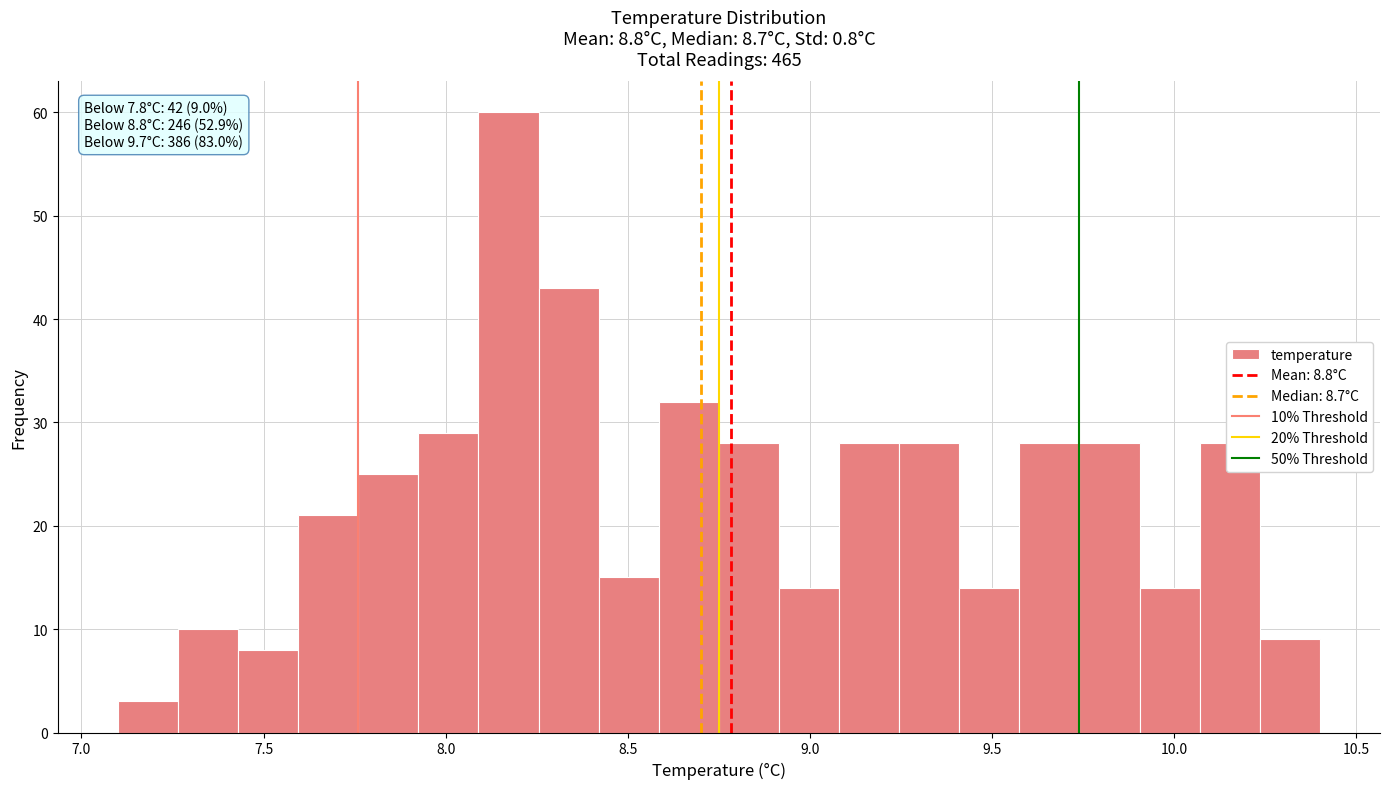

Around what value on the x-axis is the tallest bar? Give the approximate position of its centre, as read against the axis.

8.15